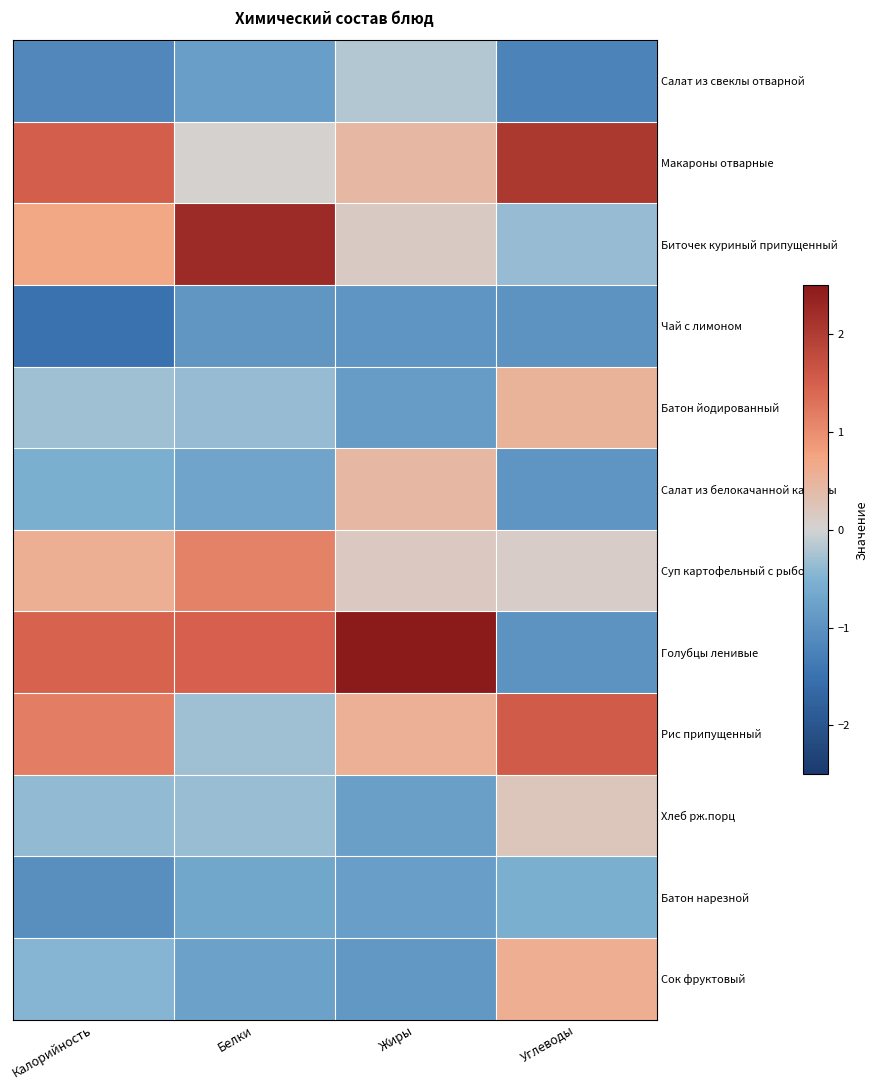

Reading left to right, transcribe all the data shown in this chart.

Салат из свеклы отварной: Калорийность=-1.2	Белки=-0.8	Жиры=-0.2	Углеводы=-1.2
Макароны отварные: Калорийность=1.5	Белки=0.0	Жиры=0.4	Углеводы=2.0
Биточек куриный припущенный: Калорийность=0.7	Белки=2.3	Жиры=0.2	Углеводы=-0.4
Чай с лимоном: Калорийность=-1.5	Белки=-0.9	Жиры=-0.9	Углеводы=-1.0
Батон йодированный: Калорийность=-0.3	Белки=-0.4	Жиры=-0.9	Углеводы=0.5
Салат из белокачанной капусты: Калорийность=-0.6	Белки=-0.7	Жиры=0.4	Углеводы=-0.9
Суп картофельный с рыбой: Калорийность=0.6	Белки=1.1	Жиры=0.2	Углеводы=0.1
Голубцы ленивые: Калорийность=1.5	Белки=1.5	Жиры=2.7	Углеводы=-1.0
Рис припущенный: Калорийность=1.2	Белки=-0.3	Жиры=0.6	Углеводы=1.5
Хлеб рж.порц: Калорийность=-0.4	Белки=-0.3	Жиры=-0.8	Углеводы=0.2
Батон нарезной: Калорийность=-1.1	Белки=-0.7	Жиры=-0.8	Углеводы=-0.6
Сок фруктовый: Калорийность=-0.5	Белки=-0.8	Жиры=-0.9	Углеводы=0.6